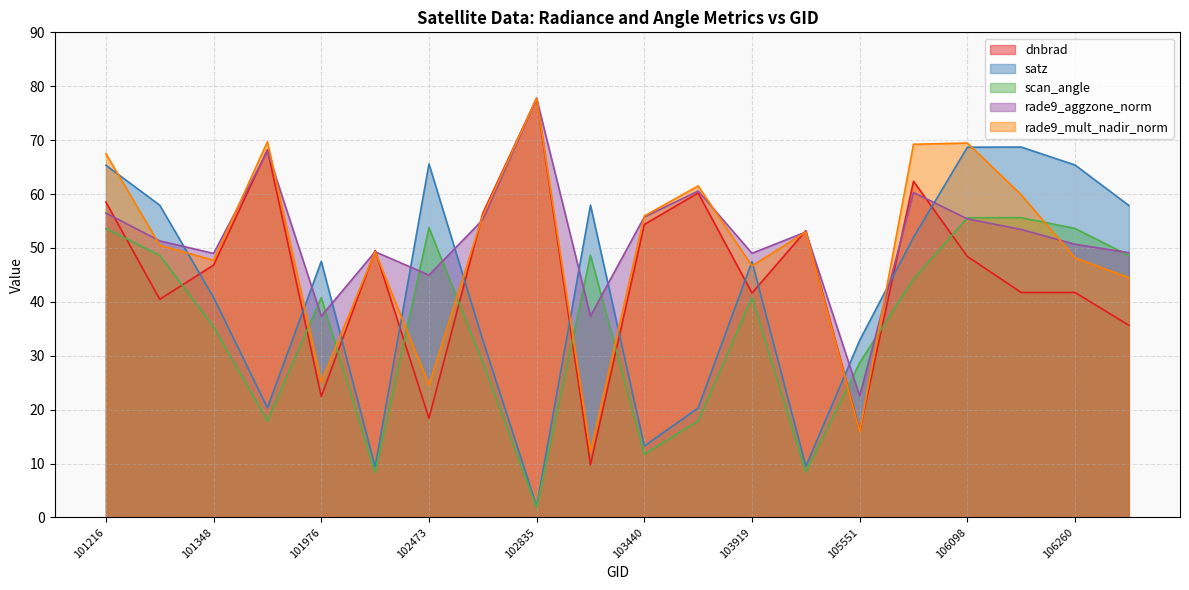

After their last crossing, which series has the higher values: scan_angle or rade9_aggzone_norm?

rade9_aggzone_norm